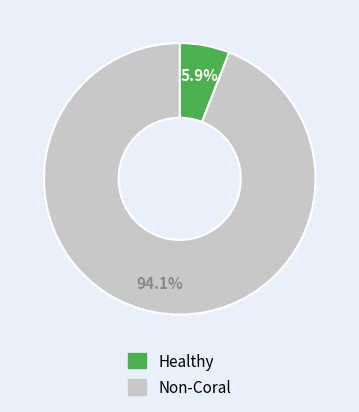

Does any single category account for the majority?

Yes